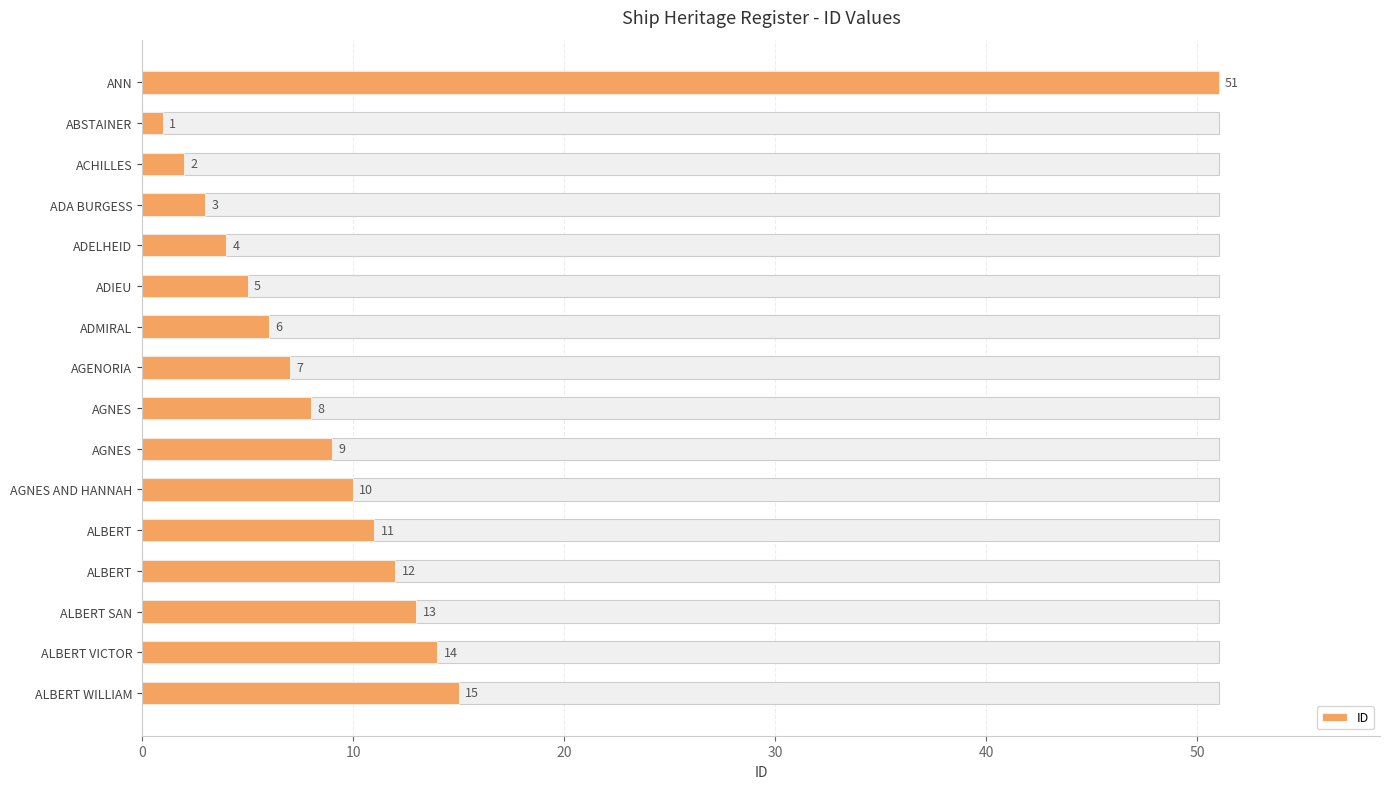

Reading left to right, extract all data points from this chart.

51	1	2	3	4	5	6	7	8	9	10	11	12	13	14	15